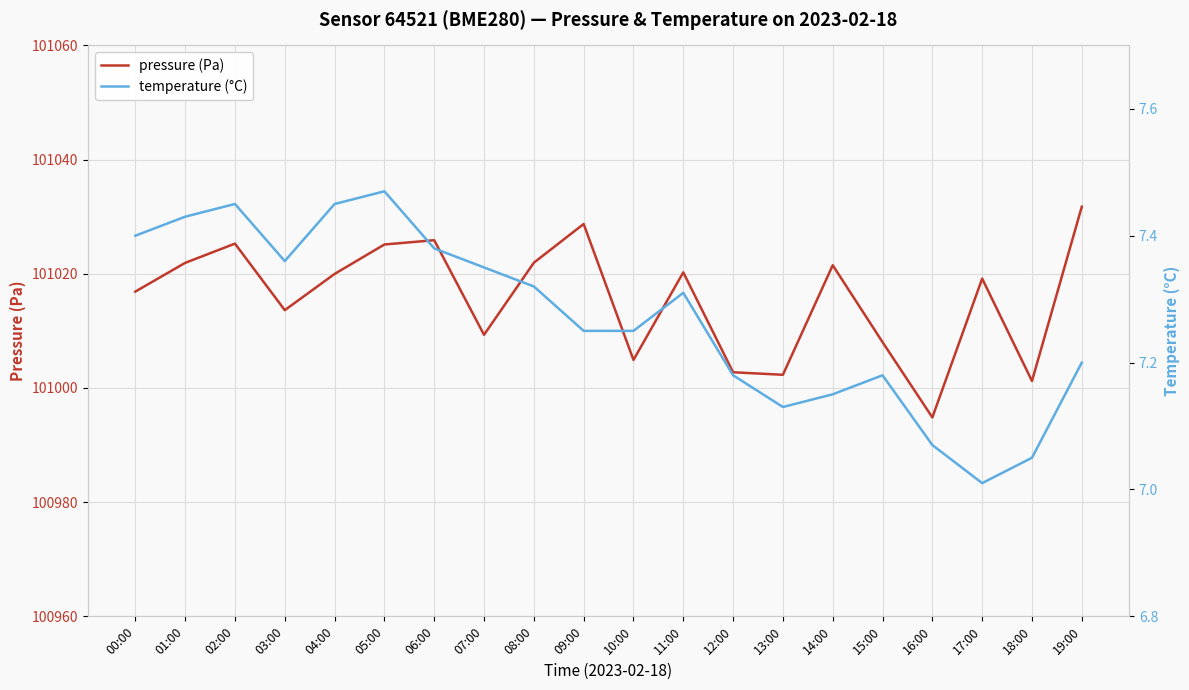

Which category has the lowest value across all series?

17:00